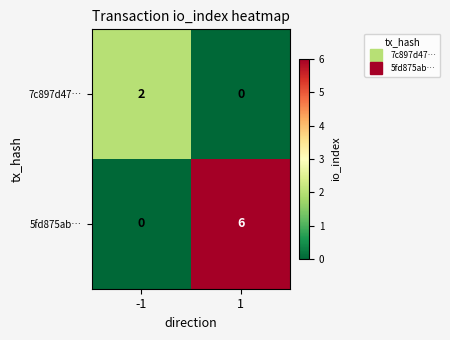

Reading left to right, extract all data points from this chart.

7c897d47…: 2	0
5fd875ab…: 0	6